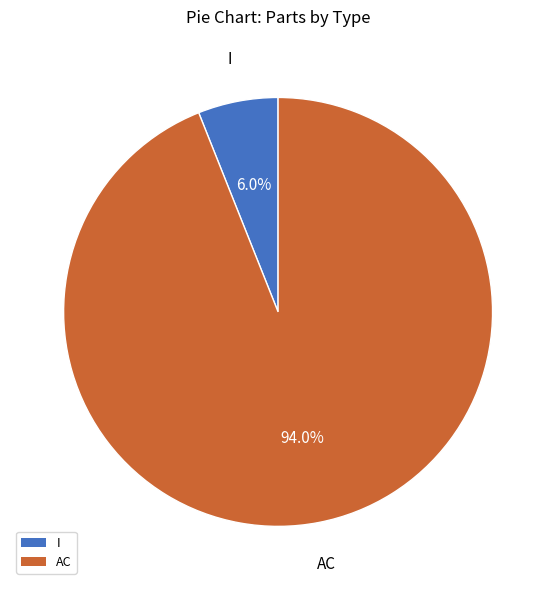

How many slices are in this pie chart?

2